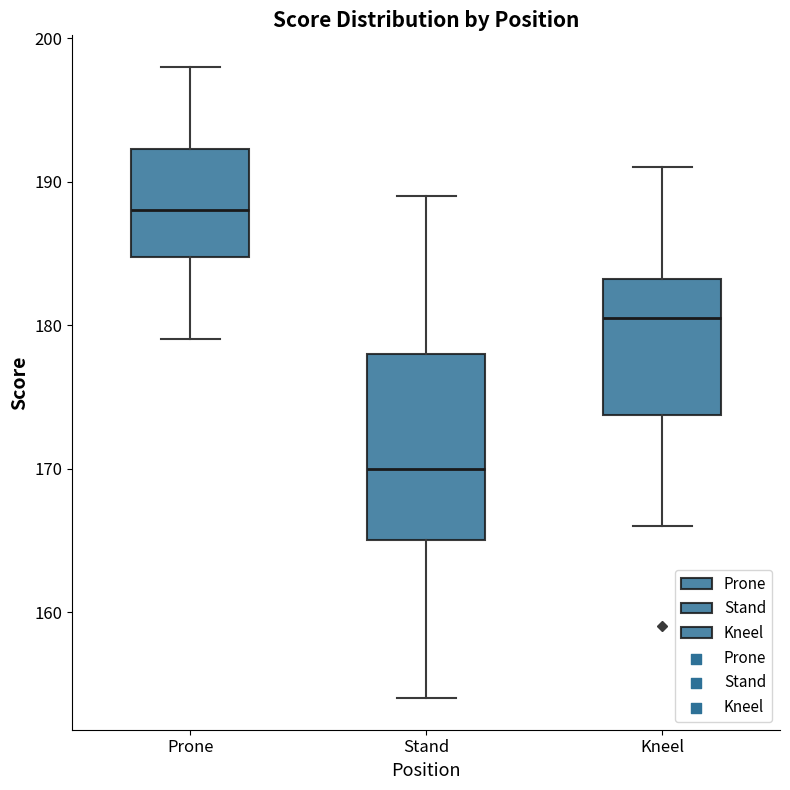

Reading left to right, transcribe this box plot: for each box, give where its median line is, the range the box spans, and where its two whiskers end, as read against the y-axis. The values are not printed on the chart, so give them approximately, as read against the axis.

Prone: median 188, box 185 to 192, whiskers 179 to 198
Stand: median 170, box 165 to 178, whiskers 154 to 189
Kneel: median 181, box 174 to 183, whiskers 166 to 191